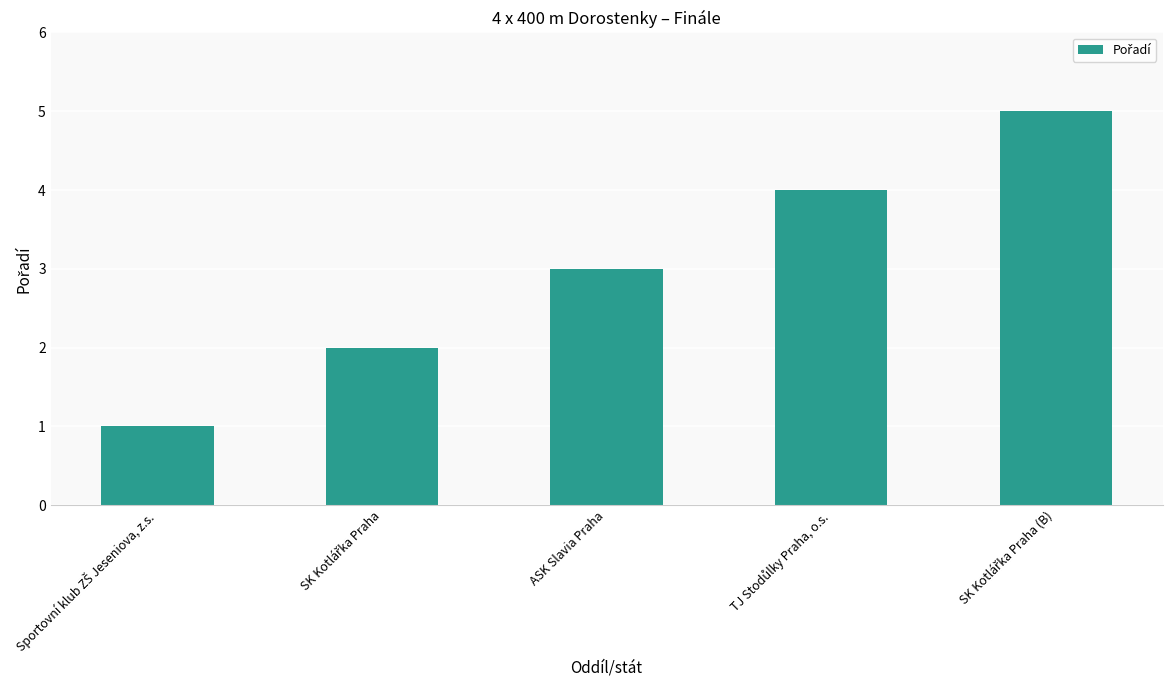

What is the maximum value shown in the chart?

5